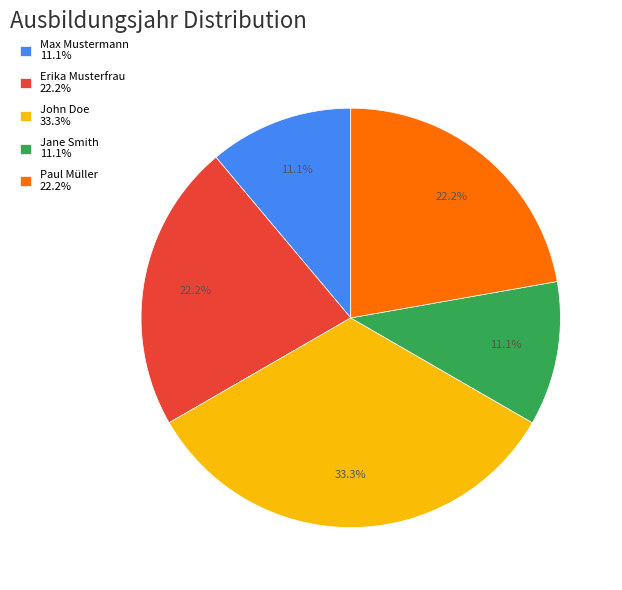

Which has a higher value, John Doe 33.3% or Jane Smith 11.1%?

John Doe 33.3%